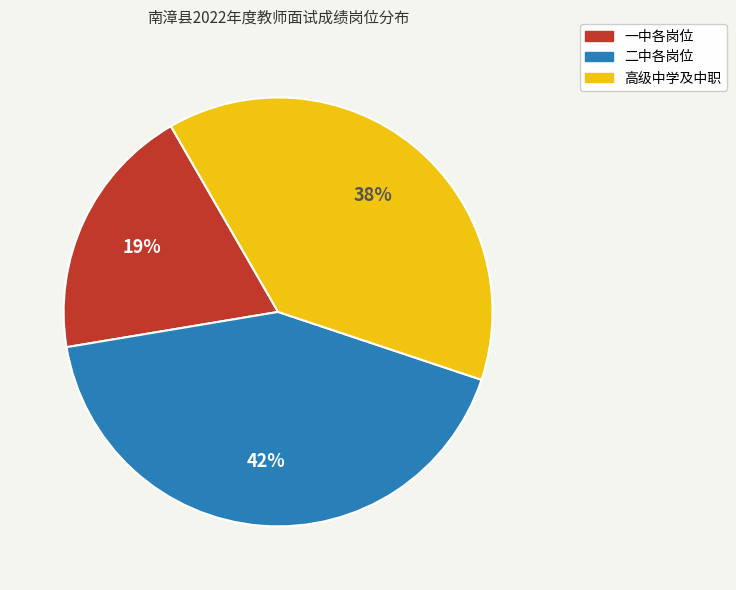

To the nearest percent, what is the average slice percentage?

33%